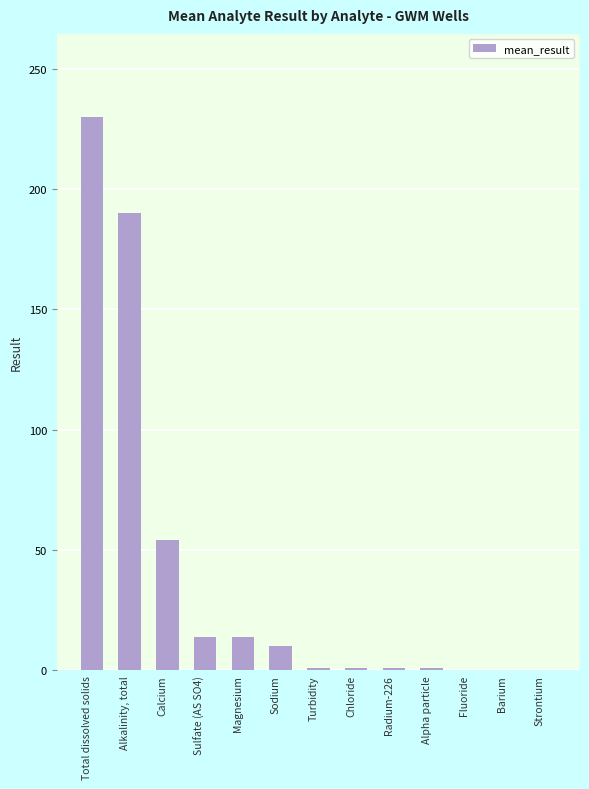

True or false: the data shows 345.9 at Total dissolved solids.

False